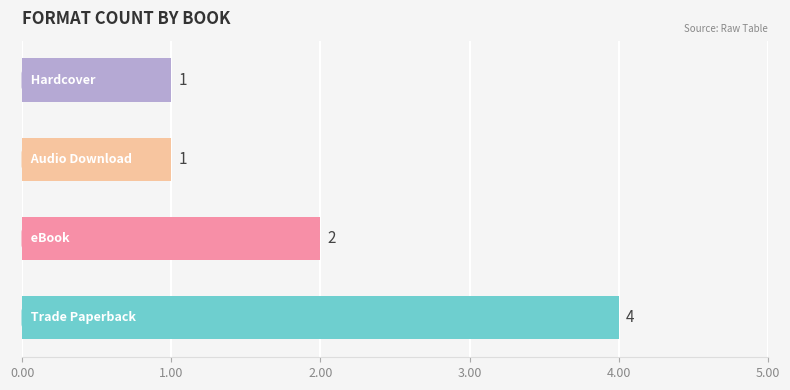

What is the difference between the maximum and minimum values?

3